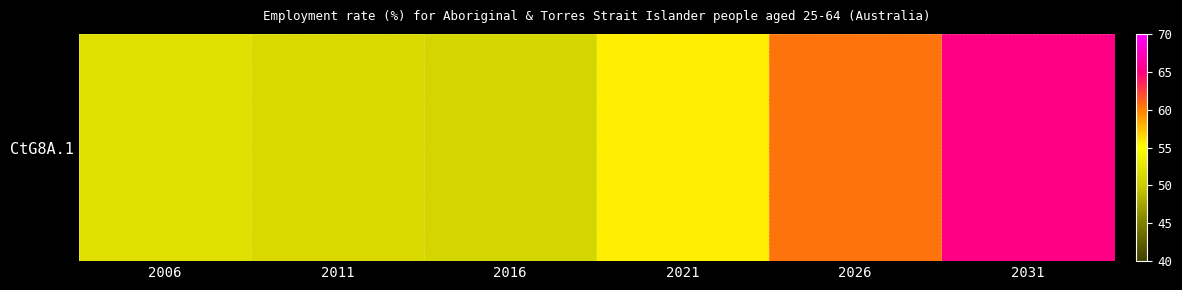

Rank the categories by value from highest to lowest.

2031, 2026, 2021, 2006, 2011, 2016